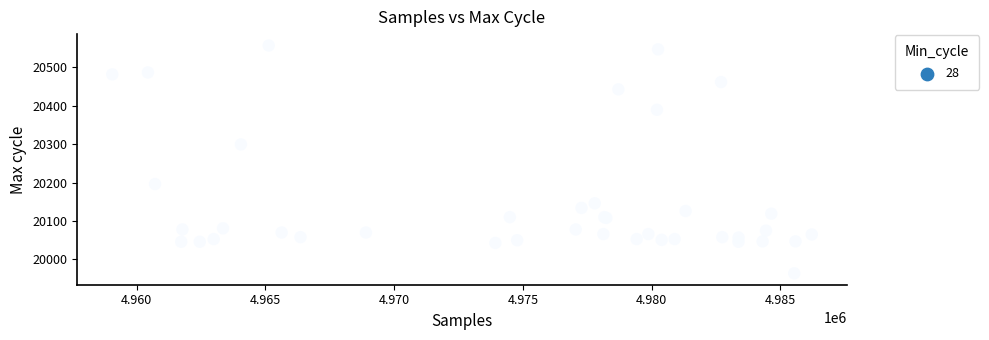

What Y value in the scatter plot is closest to 20260?

20299